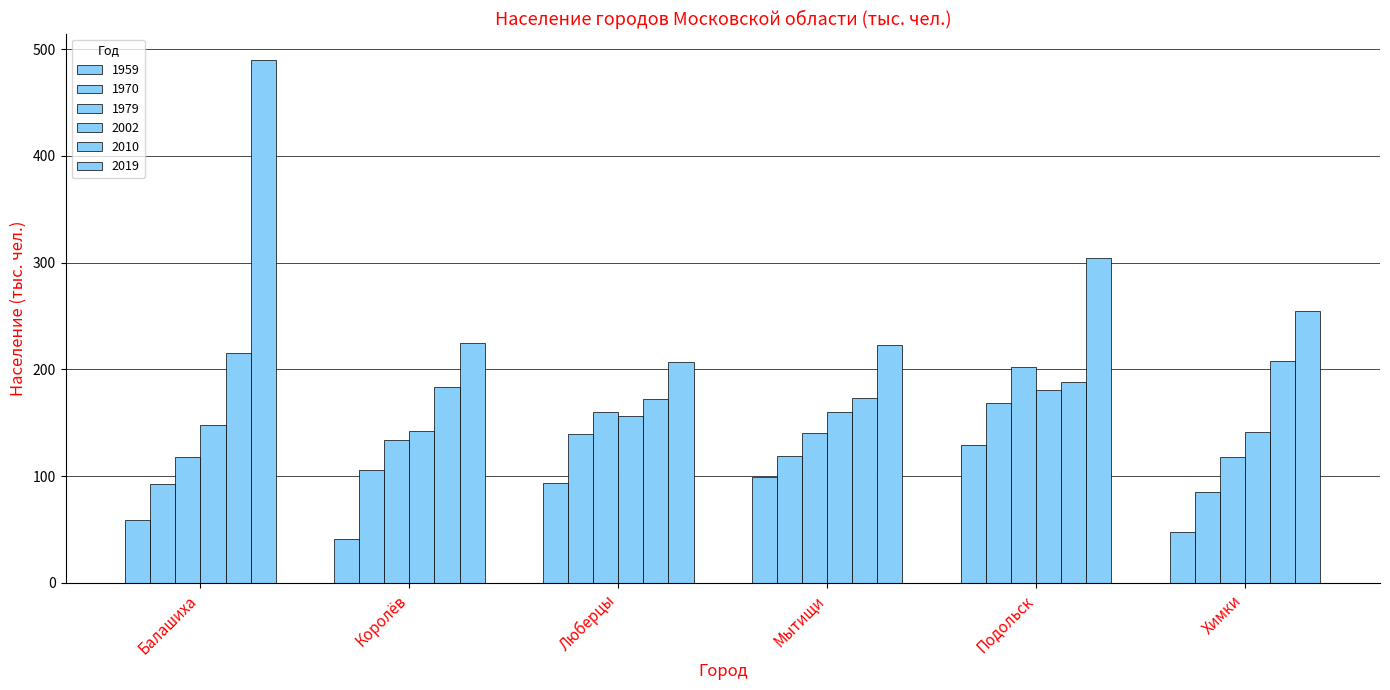

At which label is 1970 closest to 126?

Мытищи